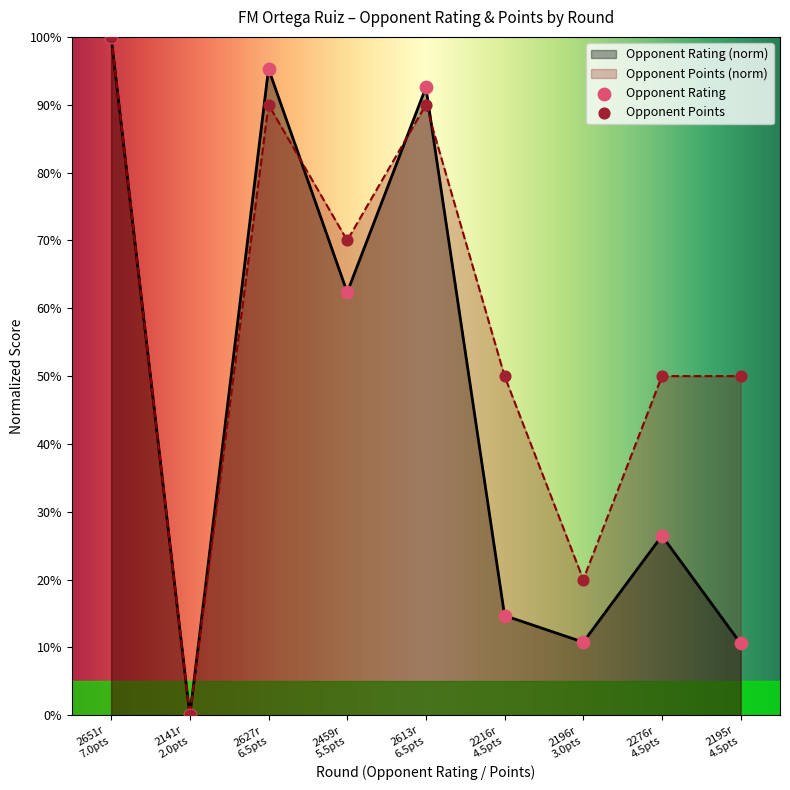

At how many categories does at least one series exceed 74?

3